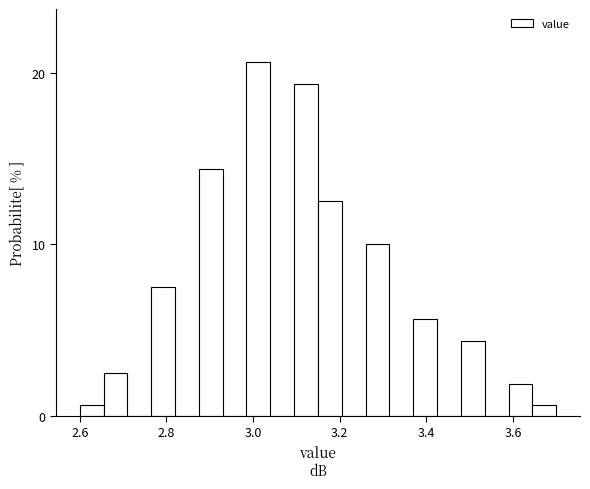

Read against the x-axis, roughly where is the centre of the tallest bar?

3.02